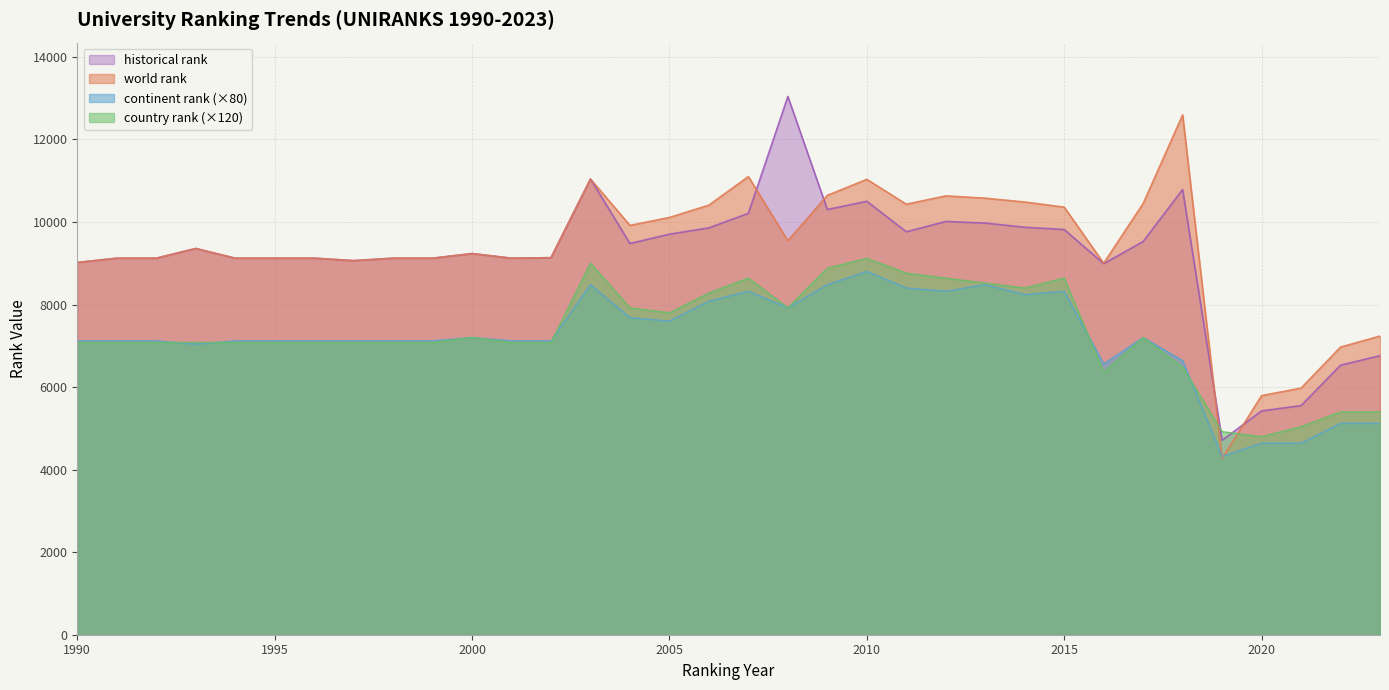

What is the greatest value displayed?

13040.0